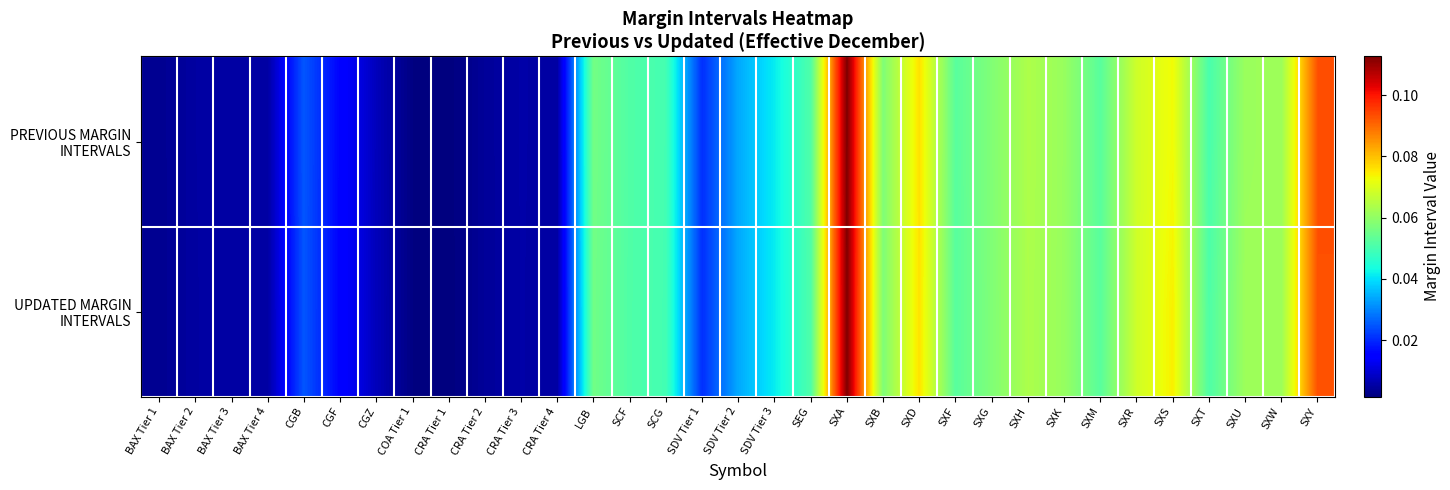

Between COA Tier 1 and CRA Tier 4, which series saw the biggest shift?

PREVIOUS MARGIN INTERVALS